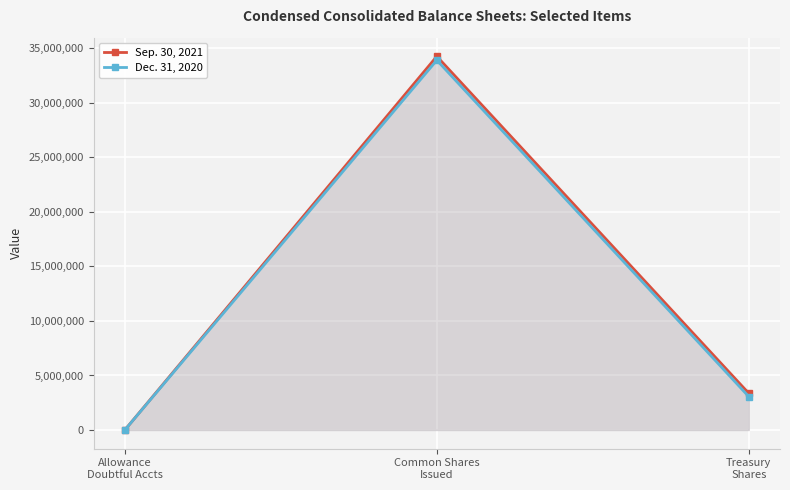

Rank the series by their average value, from highest to lowest.

Sep. 30, 2021, Dec. 31, 2020